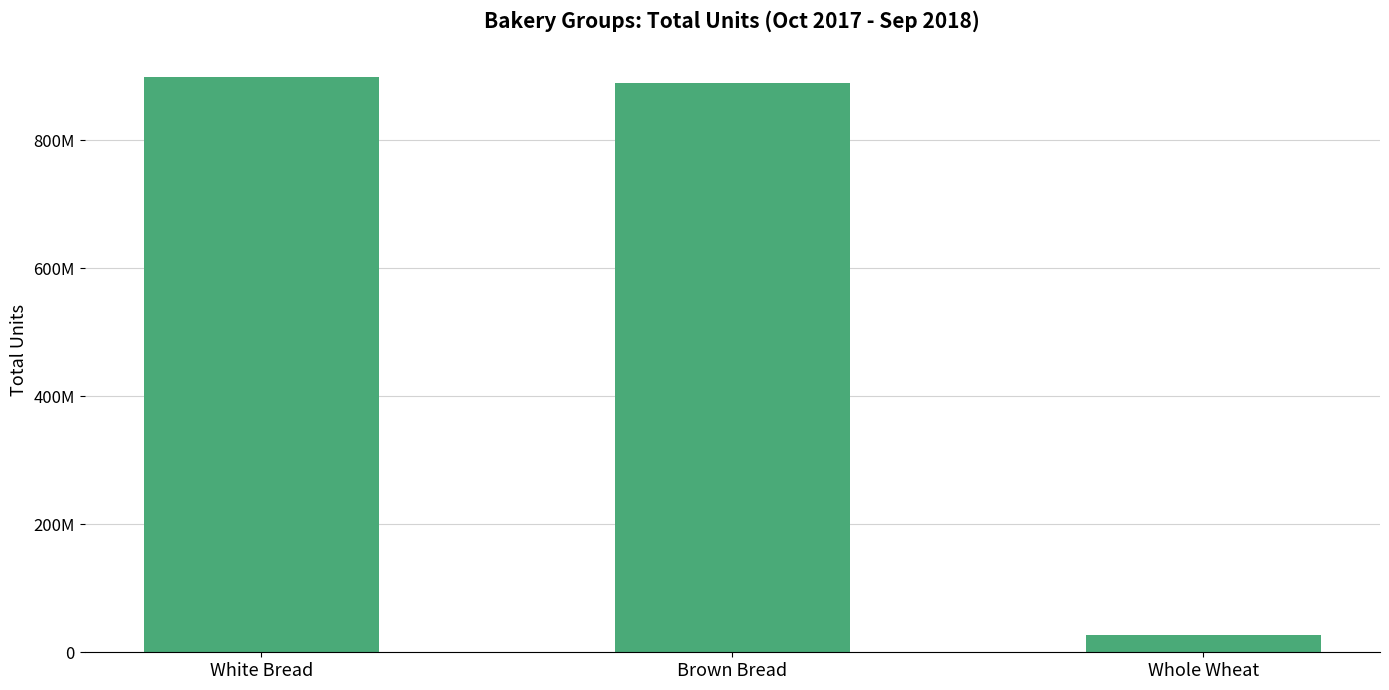

List the labels in order of value, largest first.

White Bread, Brown Bread, Whole Wheat